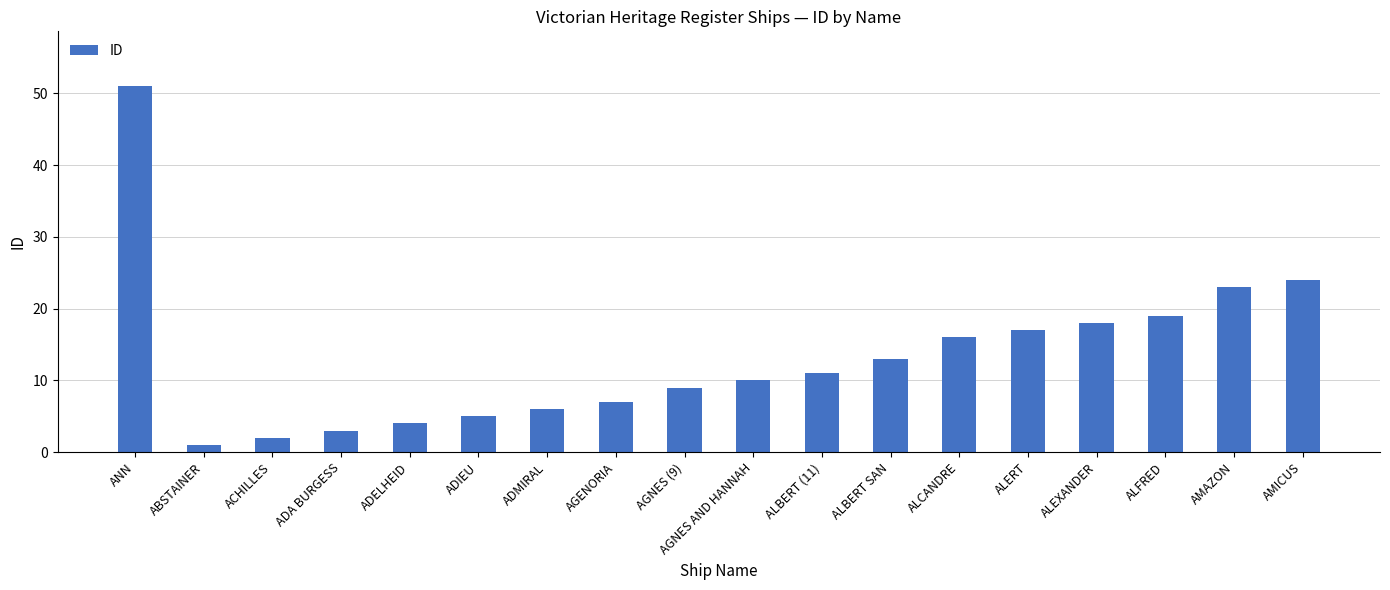

How many data points are less than 11?

9